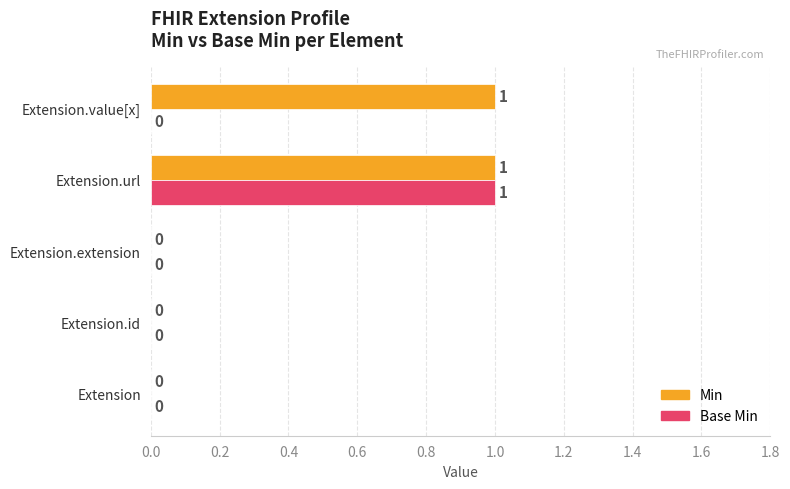

Is it true that Min equals 2 at Extension.value[x]?

False